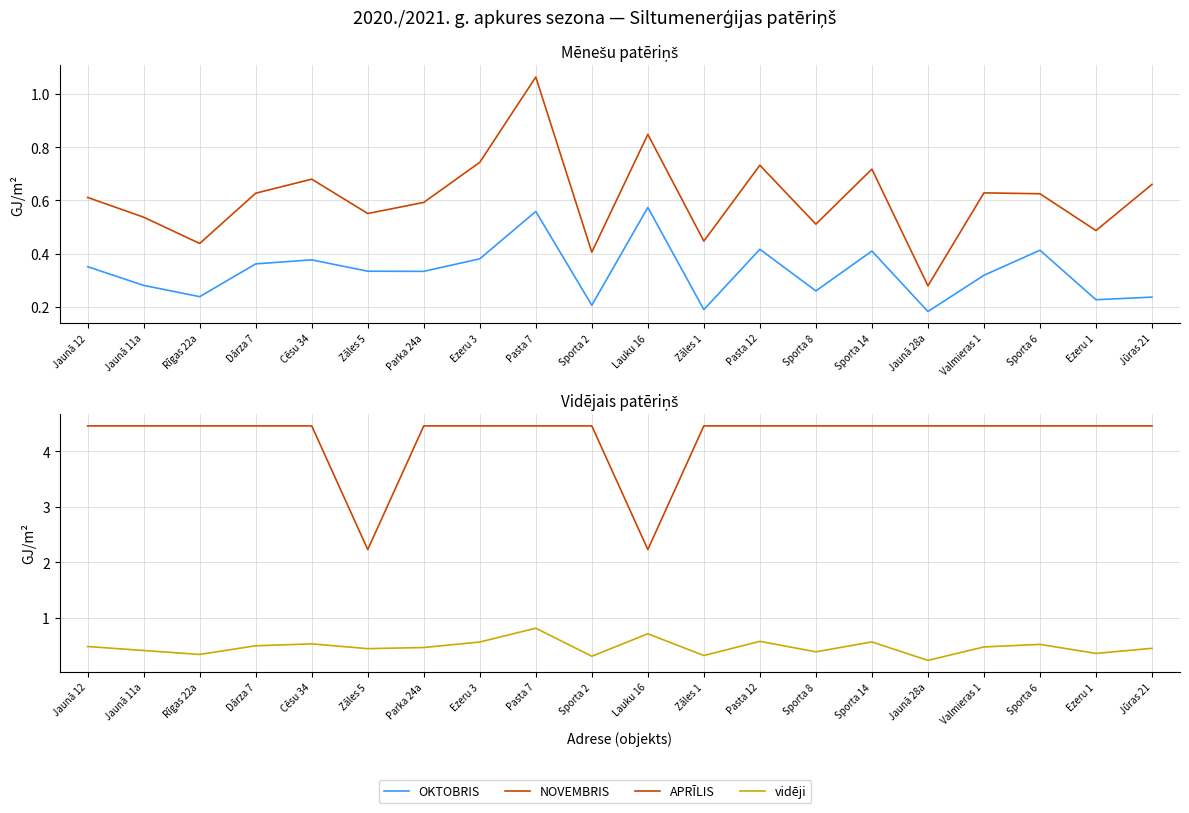

How many lines are shown in the chart?

4